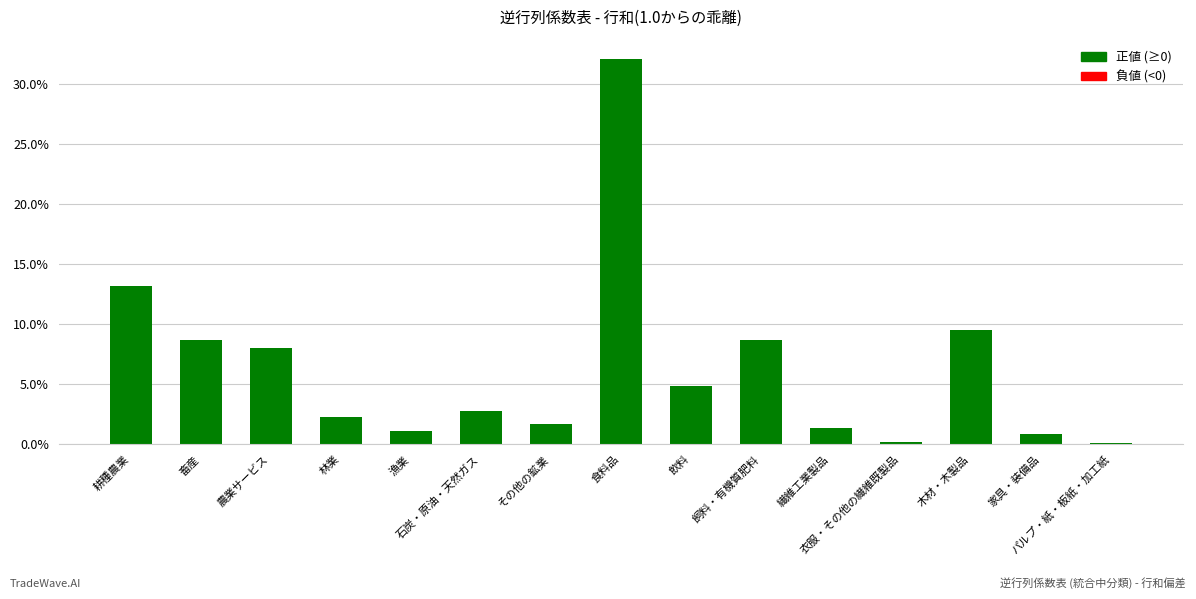

Does the chart contain any negative values?

No